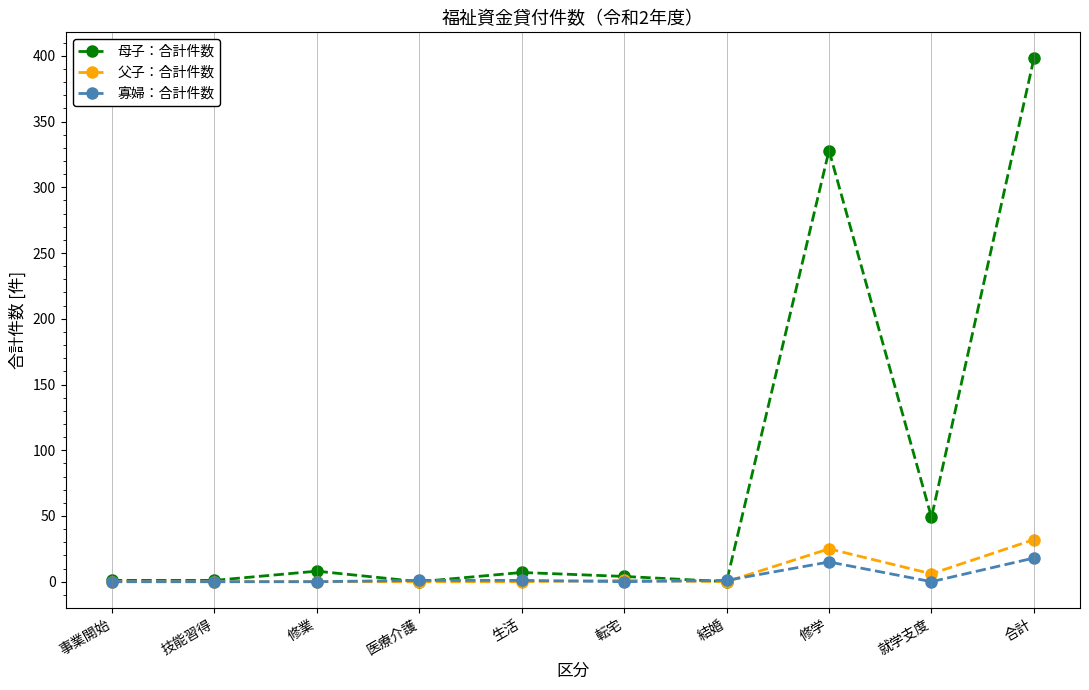

What is the label of the 4th point from the left?

医療介護